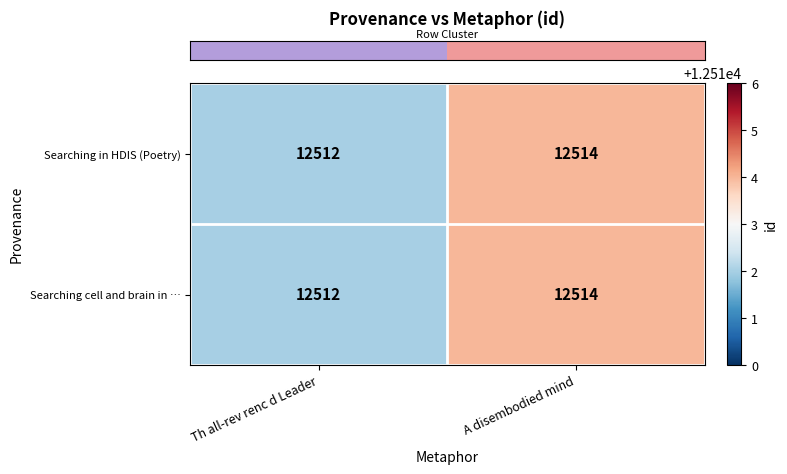

Reading left to right, what are all the values shown in this chart?

Searching in HDIS (Poetry): Th all-rev renc d Leader=12512	A disembodied mind=12514
Searching cell and brain in …: Th all-rev renc d Leader=12512	A disembodied mind=12514